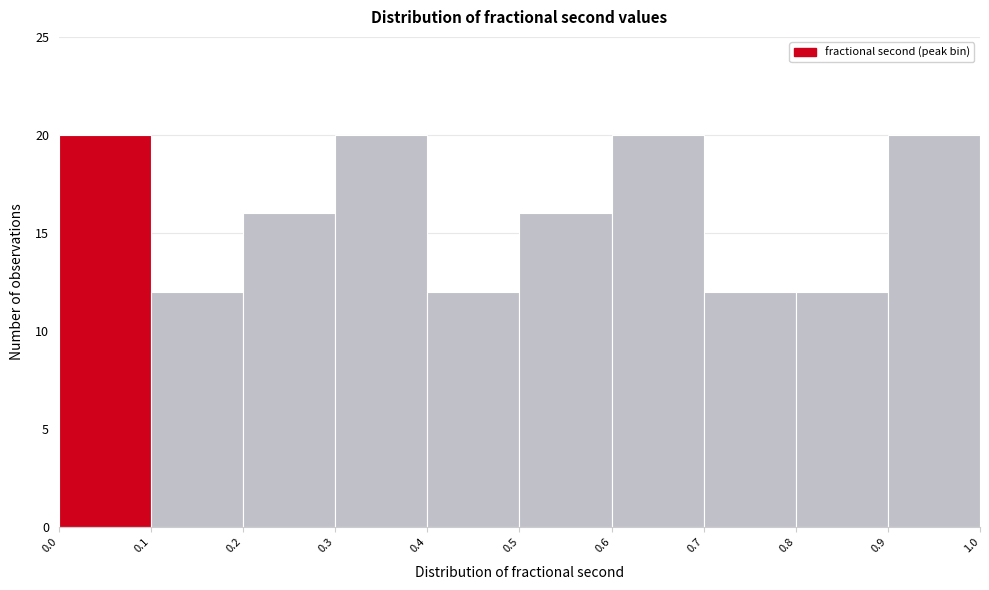

Reading left to right, list every bar in this chart as the range it spans on the x-axis followed by its height. The values are not printed on the chart, so give them approximately, as read against the axis.

0.0 to 0.1: 20
0.1 to 0.2: 12
0.2 to 0.3: 16
0.3 to 0.4: 20
0.4 to 0.5: 12
0.5 to 0.6: 16
0.6 to 0.7: 20
0.7 to 0.8: 12
0.8 to 0.9: 12
0.9 to 1.0: 20